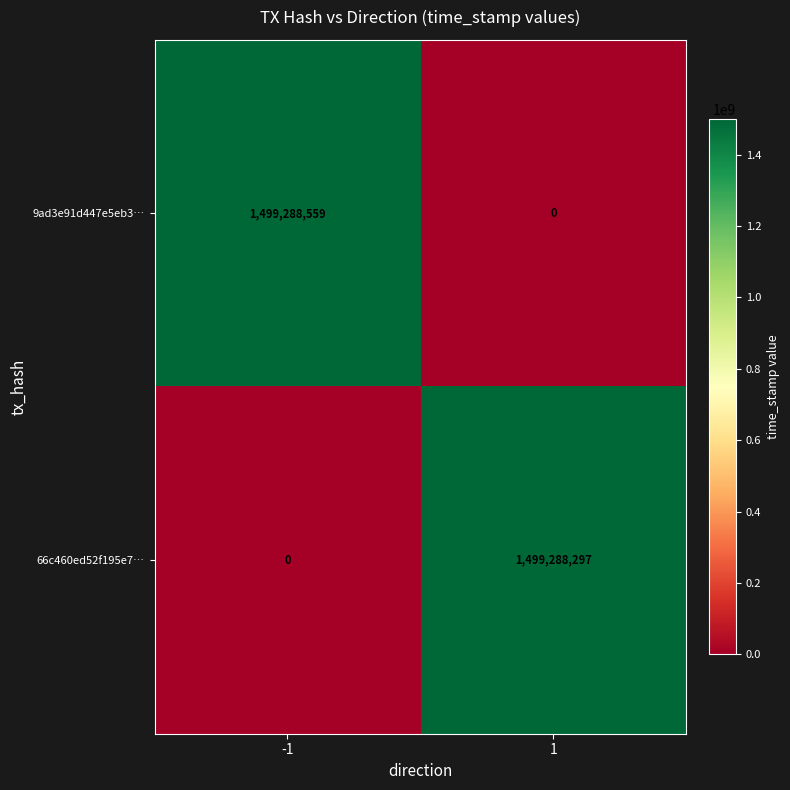

At -1, list the series in order from smallest to largest.

66c460ed52f195e7…, 9ad3e91d447e5eb3…